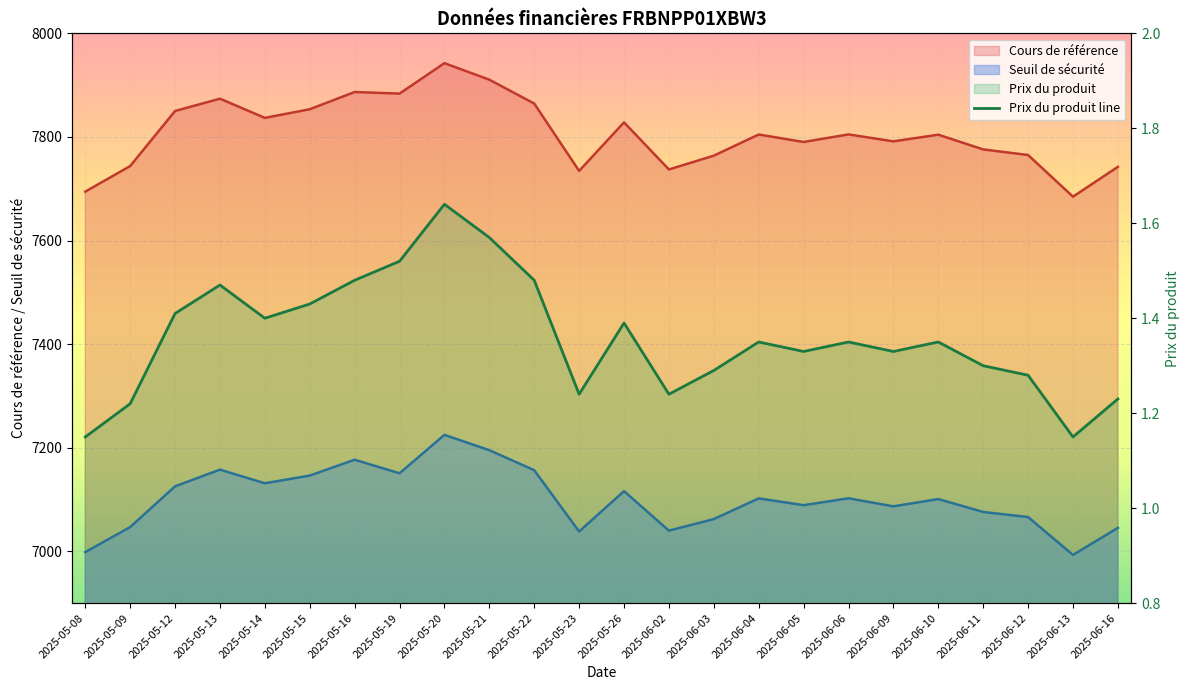

What is the minimum value shown in the chart?

1.1